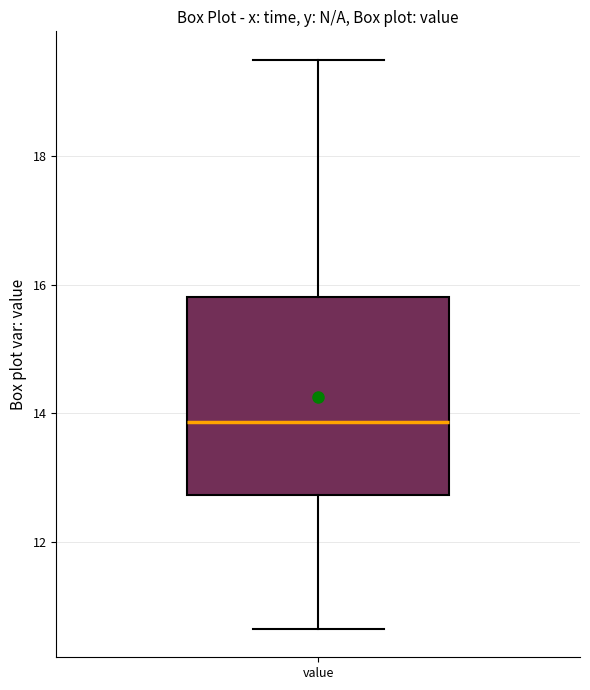

Transcribe this box plot: give where the median line is, the range the box spans, and where the two whiskers end, as read against the y-axis. The values are not printed on the chart, so give them approximately, as read against the axis.

median 13.8, box 12.8 to 15.8, whiskers 10.6 to 19.6